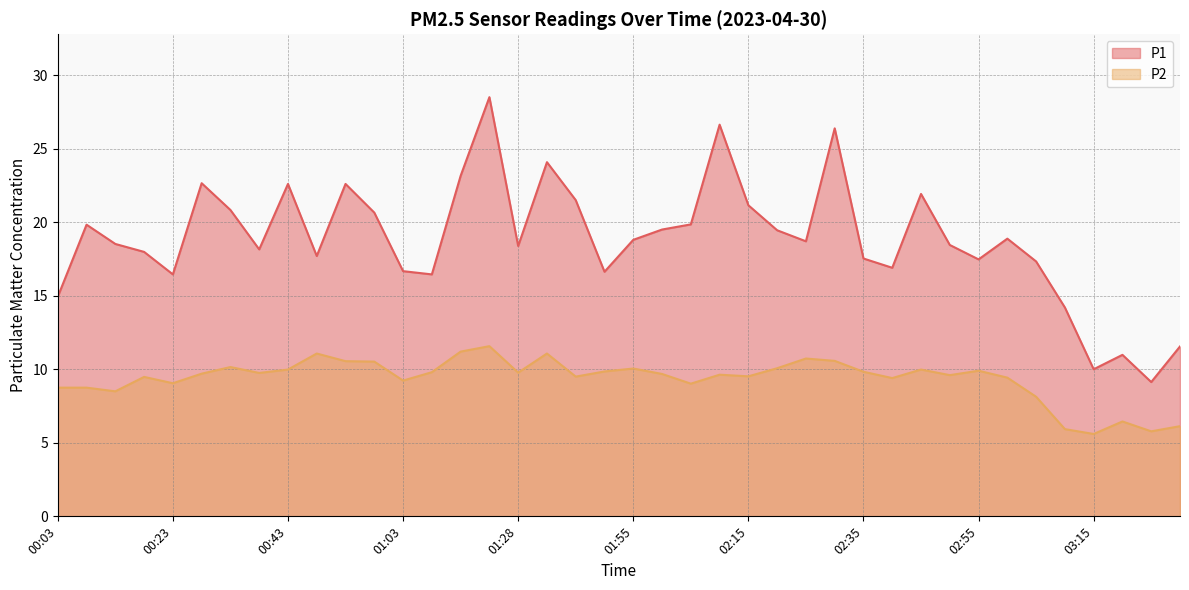

What position from the left is 00:28?

6